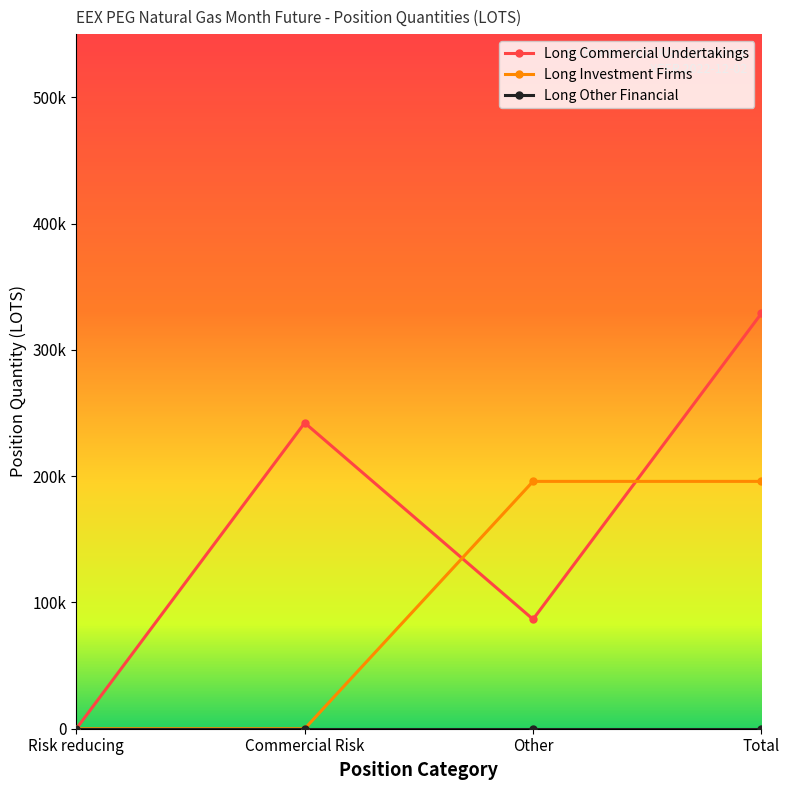

List the labels in order of Long Investment Firms value, smallest first.

Risk reducing, Commercial Risk, Other, Total